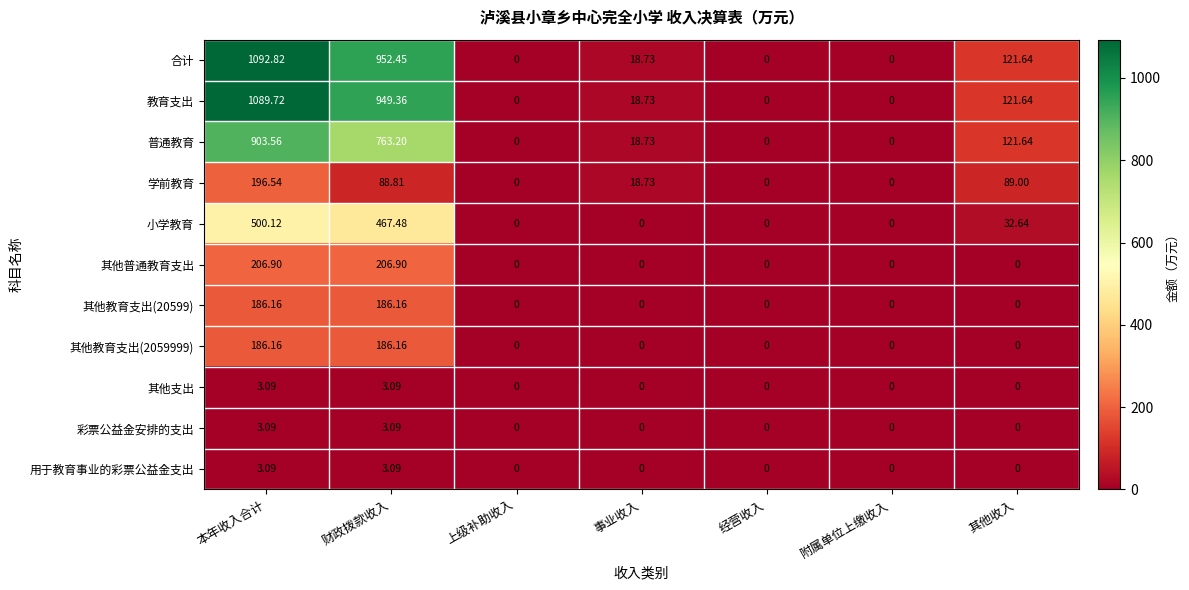

Which series has the largest total across all categories?

合计